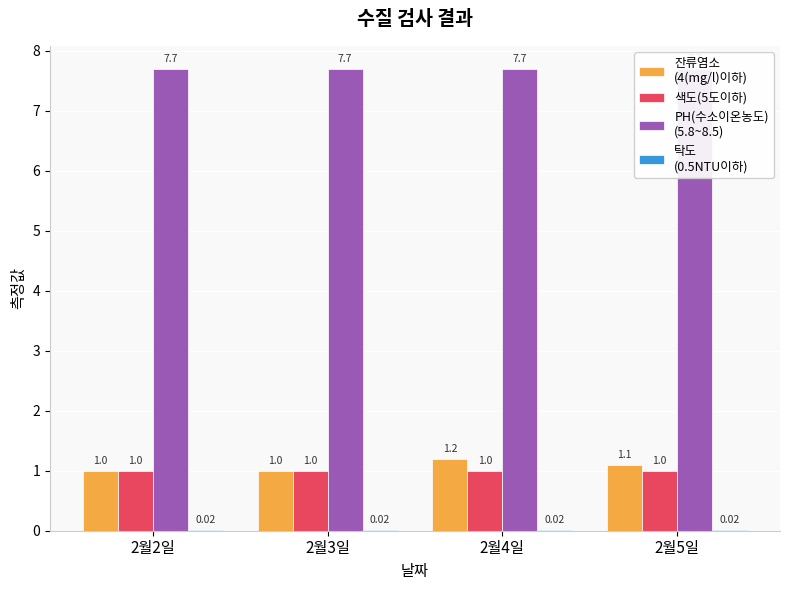

Reading left to right, list all the values displayed in this chart.

잔류염소
(4(mg/l)이하): 1.0	1.0	1.2	1.1
색도(5도이하): 1.0	1.0	1.0	1.0
PH(수소이온농도)
(5.8~8.5): 7.7	7.7	7.7	7.7
탁도
(0.5NTU이하): 0.0	0.0	0.0	0.0